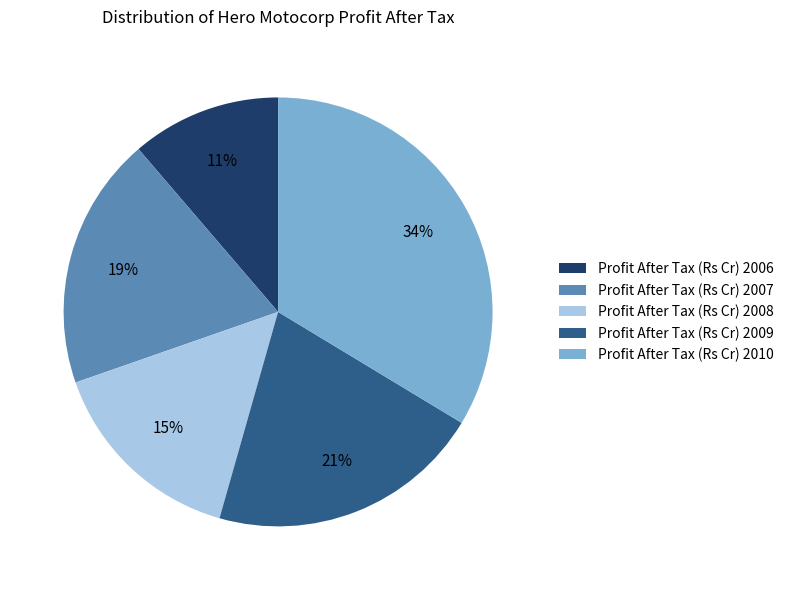

Which slice is the smallest?

Profit After Tax (Rs Cr) 2006